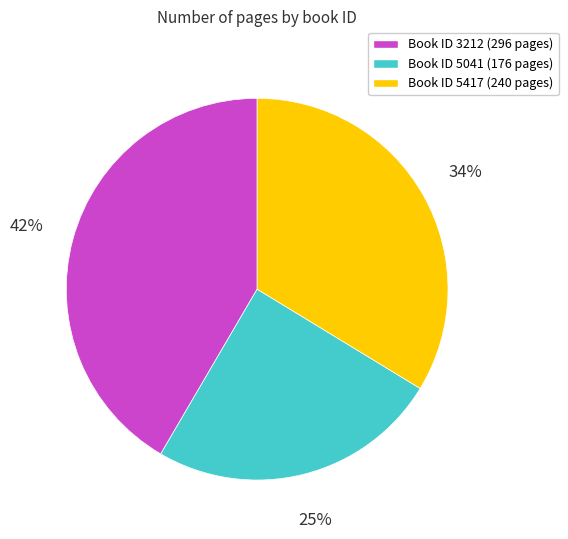

How many slices are in this pie chart?

3